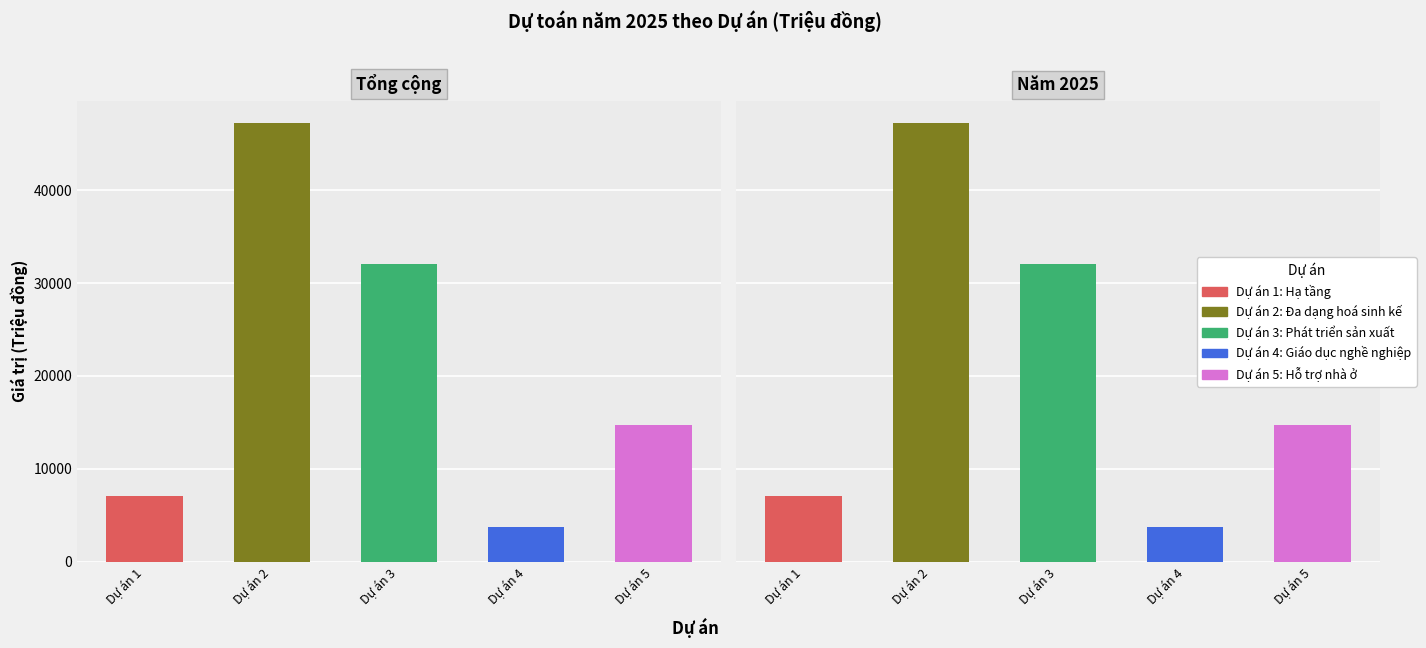

What position from the left is Năm 2025?

2